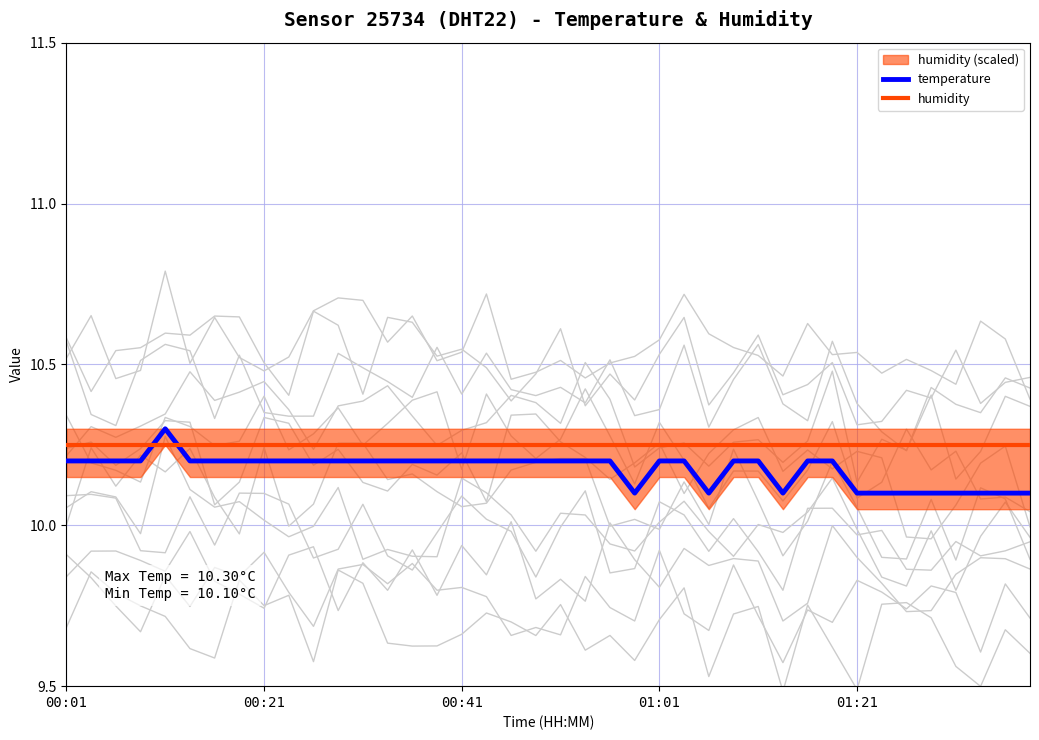

How many times do humidity and temperature cross each other?

2